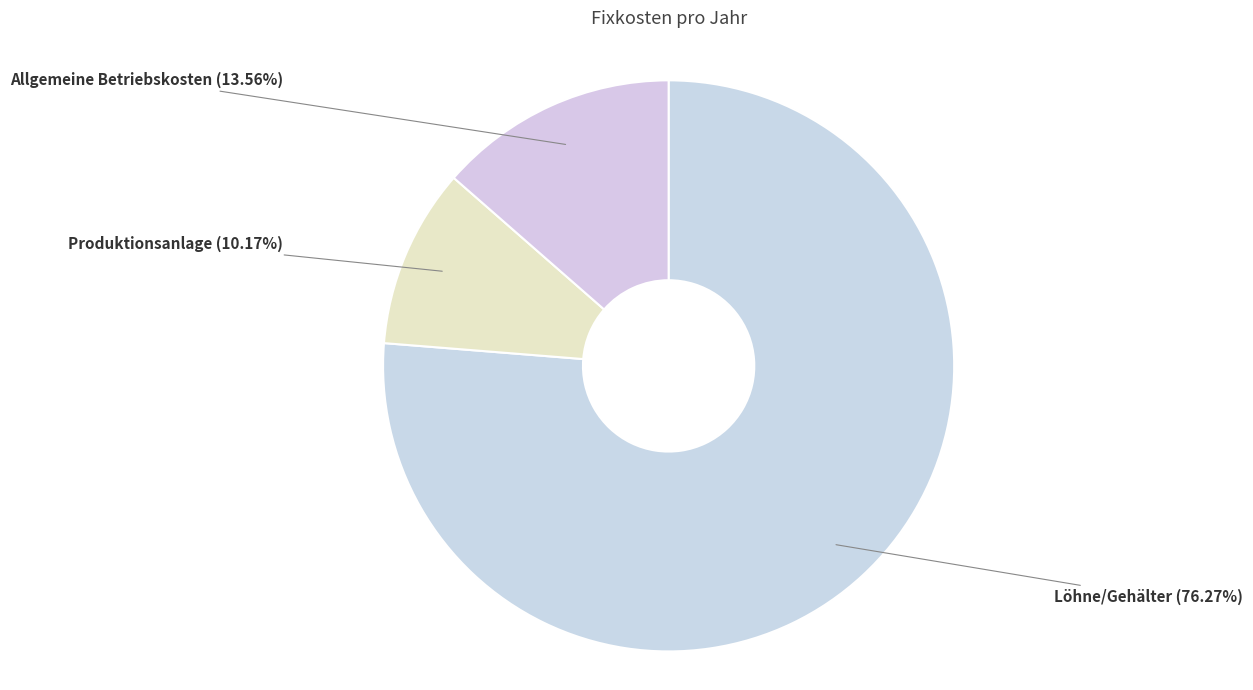

To the nearest percent, what percentage of the pie is Produktionsanlage?

10%